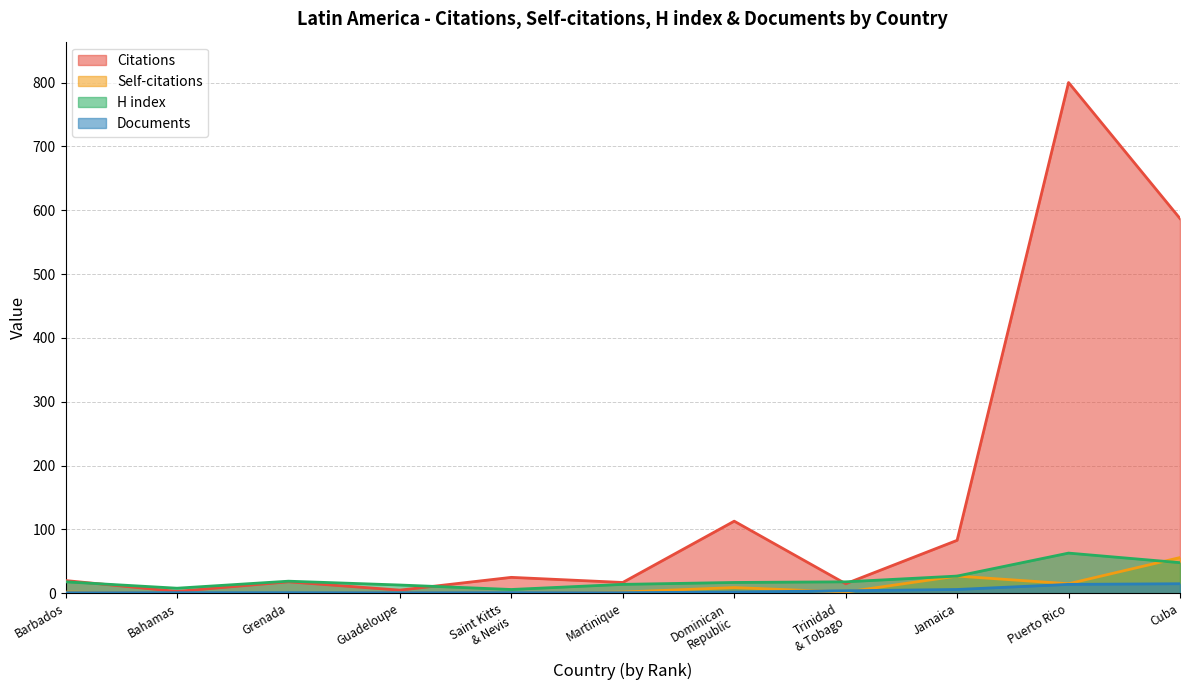

What position from the right is Barbados?

11